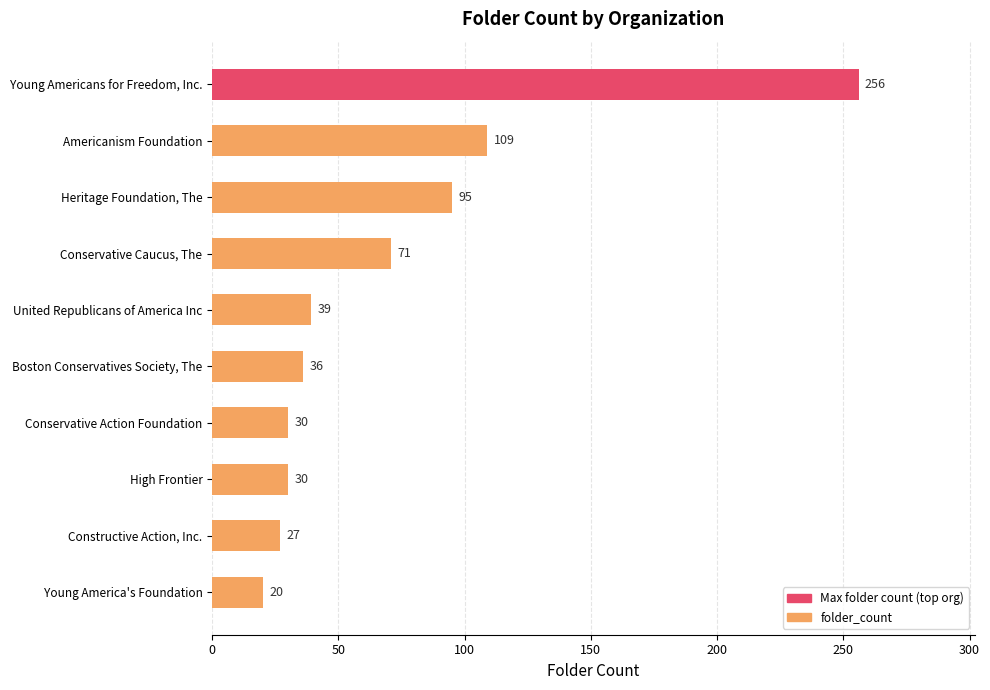

What is the difference between the maximum and second lowest values?

229